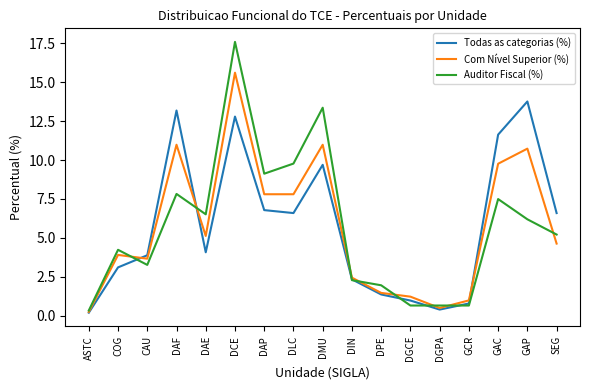

Rank the series at DMU from highest to lowest value.

Auditor Fiscal (%), Com Nível Superior (%), Todas as categorias (%)